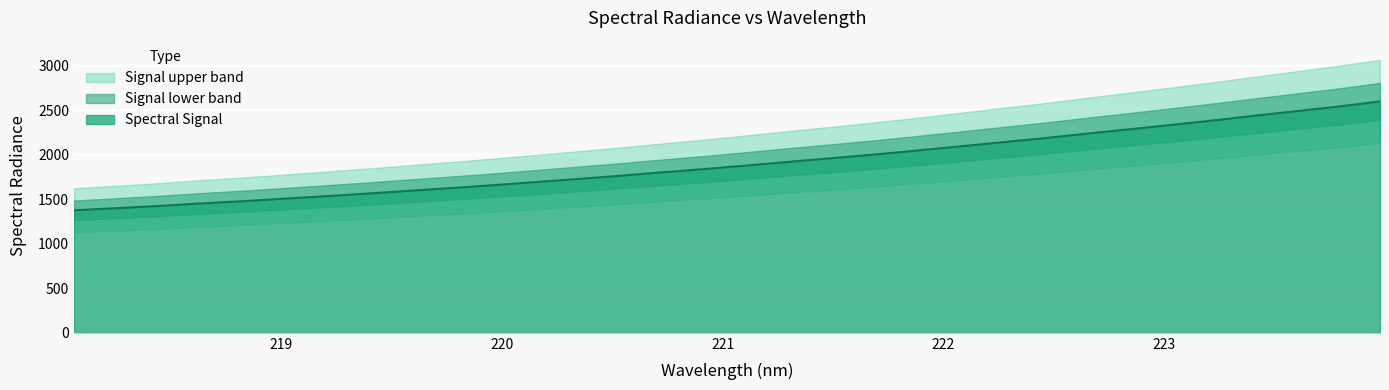

Is it true that the value at 221.1174 is 1311.8?

False